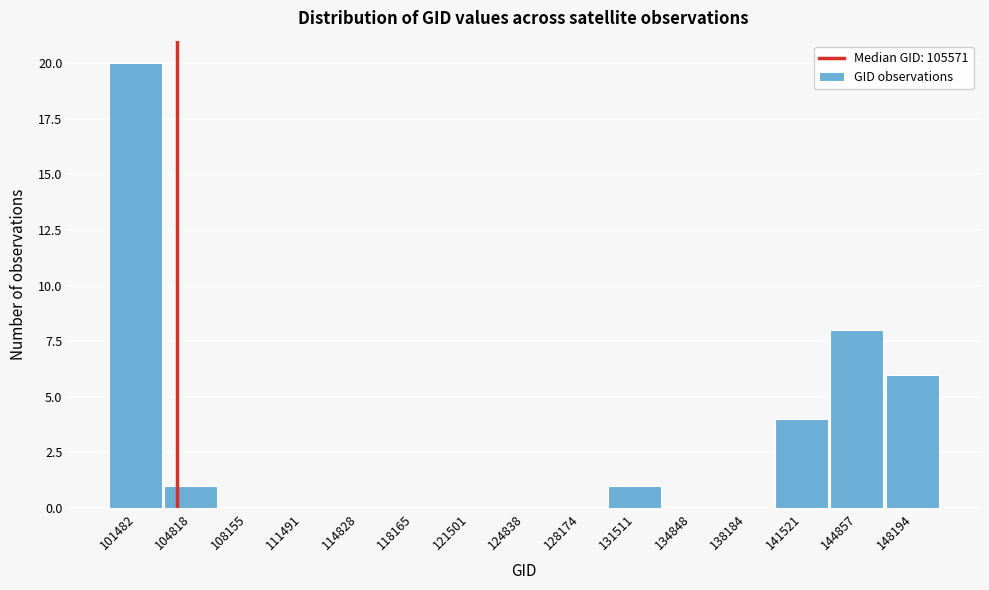

Reading left to right, what are all the values shown in this chart?

101482=20	104818=1	108155=0	111491=0	114828=0	118165=0	121501=0	124838=0	128174=0	131511=1	134848=0	138184=0	141521=4	144857=8	148194=6